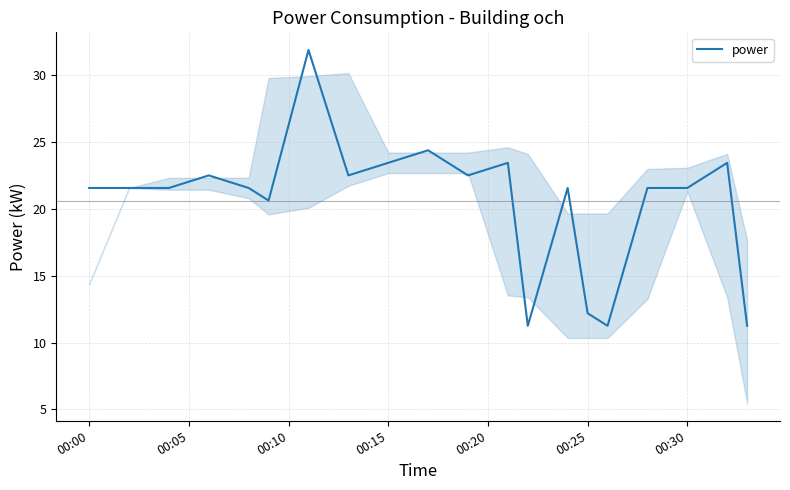

Does the chart display data point markers on the line(s)?

No